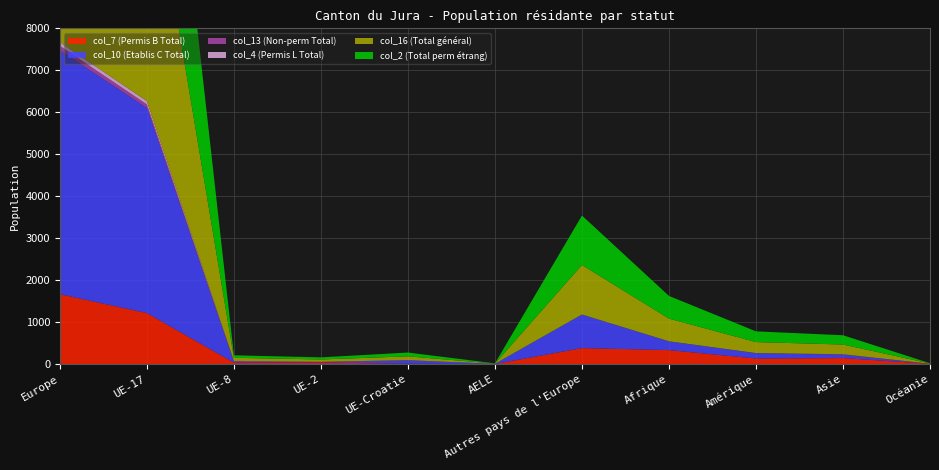

Reading left to right, list all the values displayed in this chart.

col_7 (Permis B Total): 1664	1213	31	34	7	0	379	331	131	141	5
col_10 (Etablis C Total): 5812	4889	24	12	84	5	798	209	125	80	1
col_13 (Non-perm Total): 105	84	15	4	0	0	2	1	5	11	0
col_4 (Permis L Total): 90	81	4	4	0	0	1	0	0	0	0
col_16 (Total général): 7671	6267	74	54	91	5	1180	541	261	232	6
col_2 (Total perm étrang): 7566	6183	59	50	91	5	1178	540	256	221	6